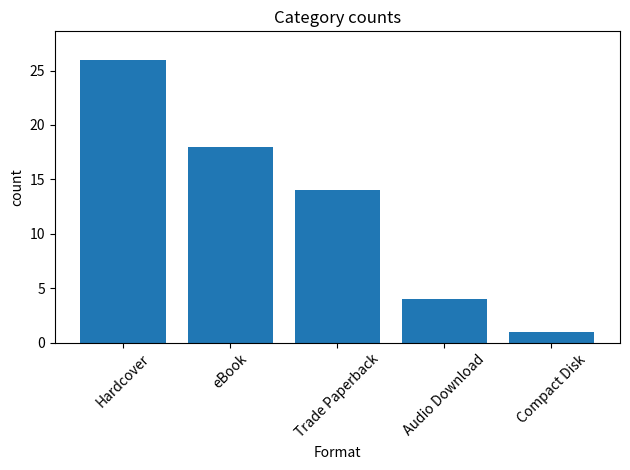

What is the greatest value displayed?

26